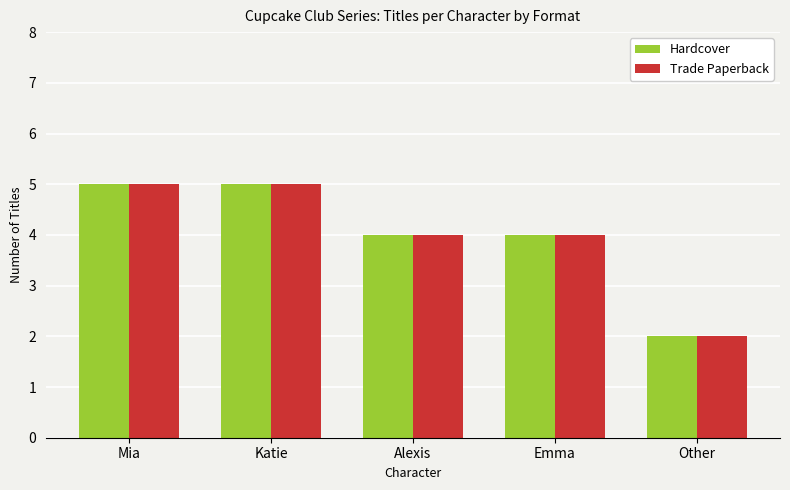

Read the Hardcover value at Emma.

4